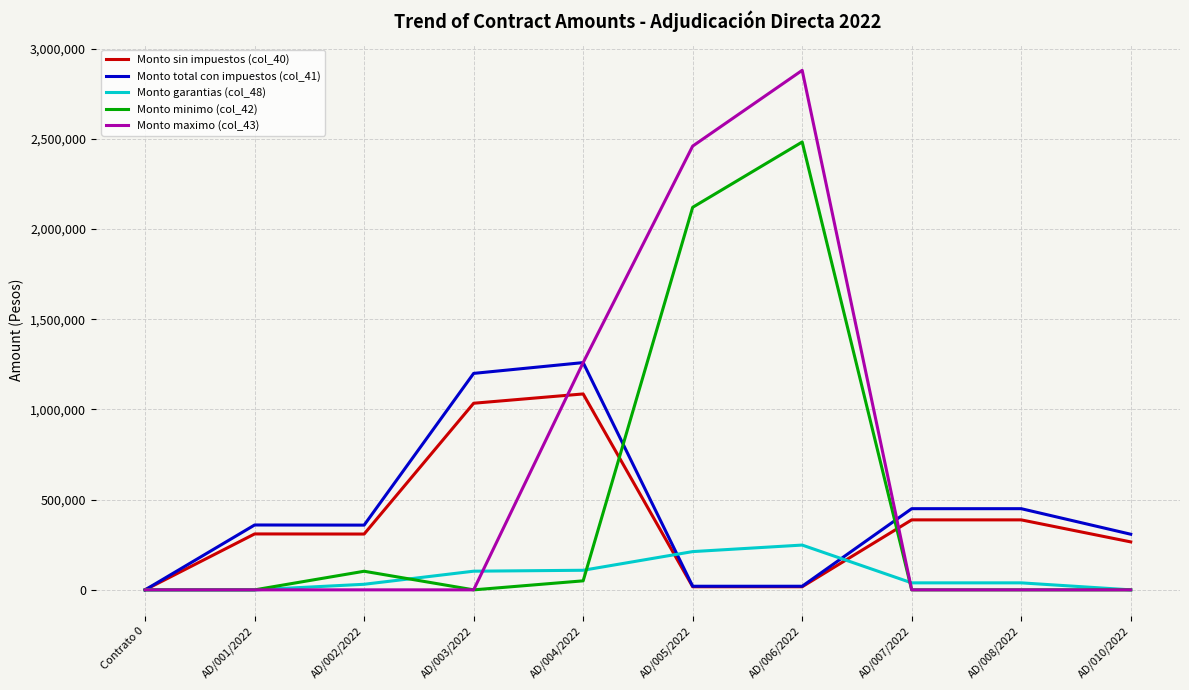

What is the maximum value for Monto sin impuestos (col_40)?

1086040.0